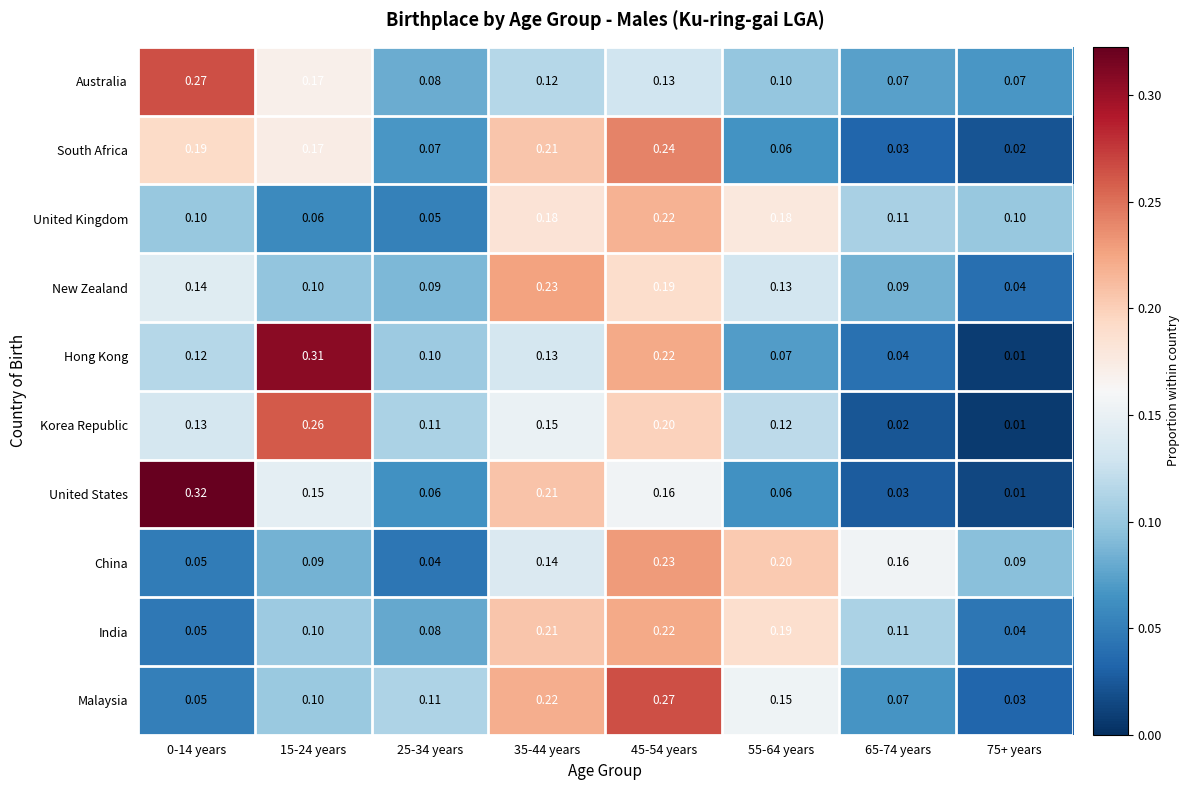

What is the total value across all series at 45-54 years?

2.1